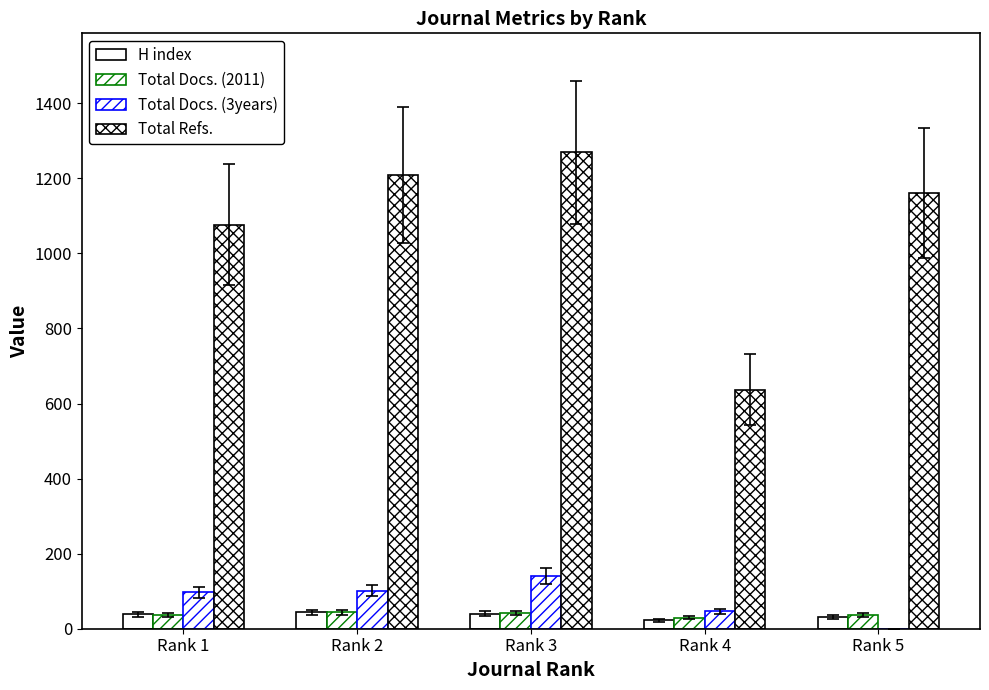

Which has a higher value, Rank 5 or Rank 2?

Rank 2